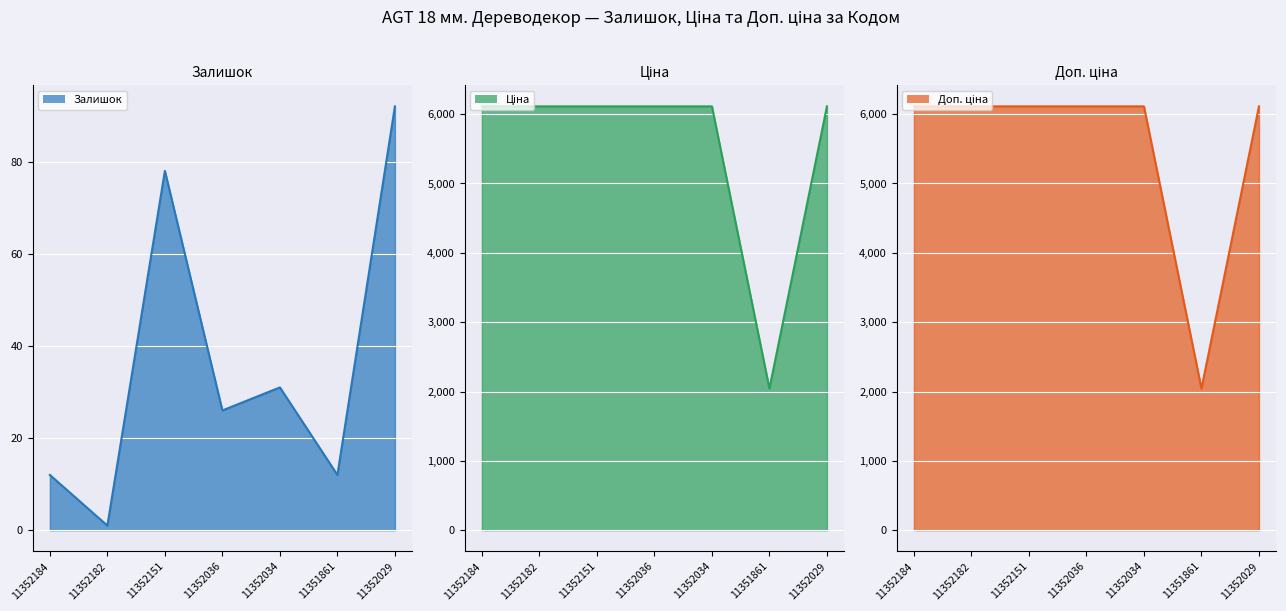

What is the maximum value for Залишок?

92.0